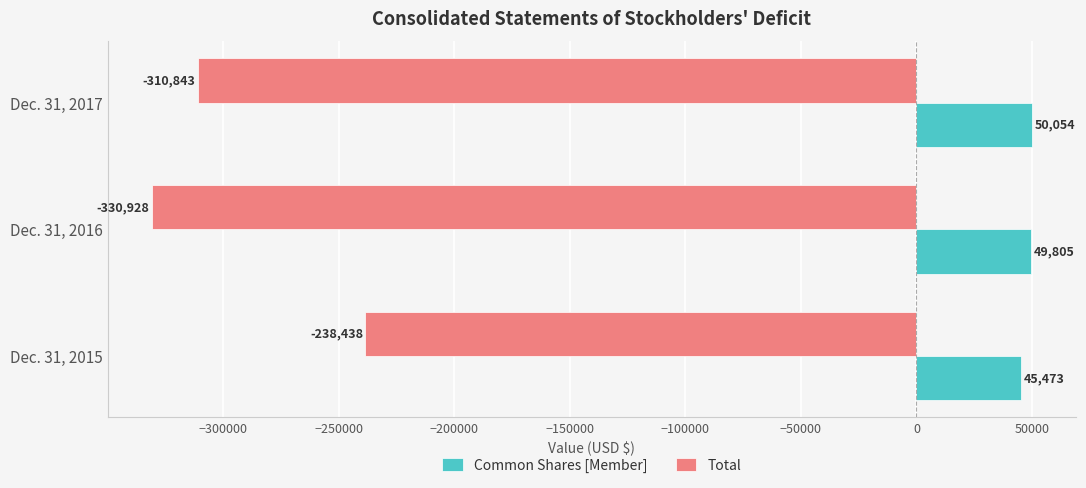

Rank the series by their maximum value, from highest to lowest.

Common Shares [Member], Total